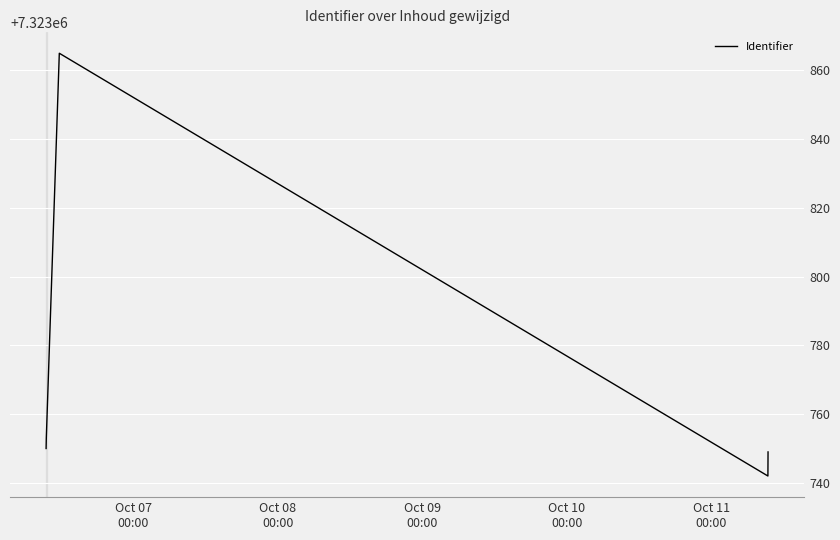

What is the average value?

7323769